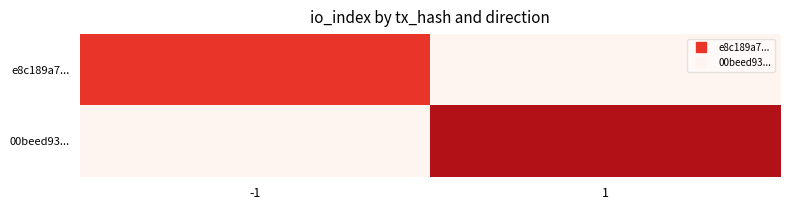

Which has a higher value, -1 or 1?

-1